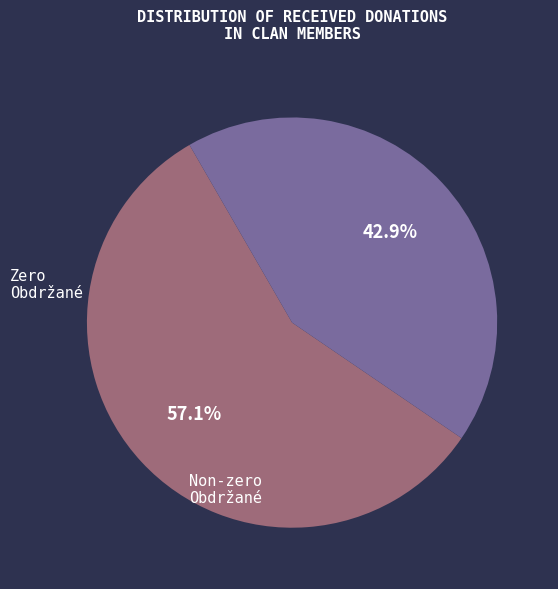

Is there any slice that represents more than half of the pie?

Yes